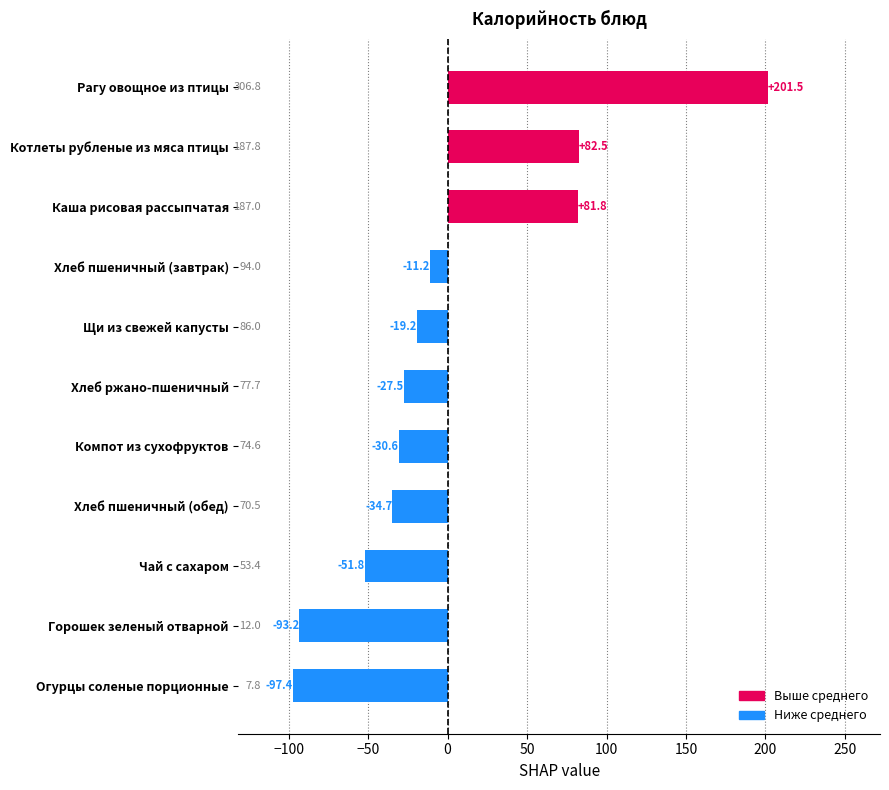

How many categories are shown in the chart?

11